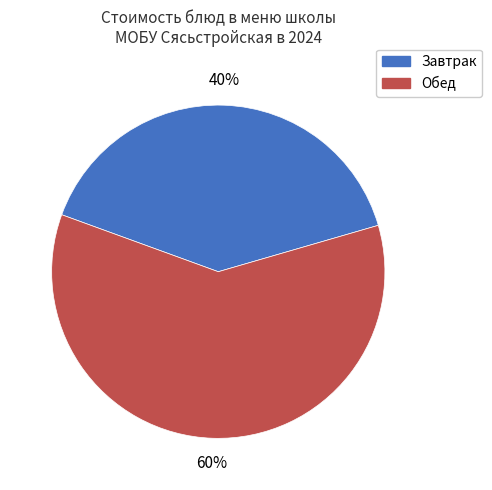

To the nearest percent, what is the difference between the Завтрак and Обед slice percentages?

20%